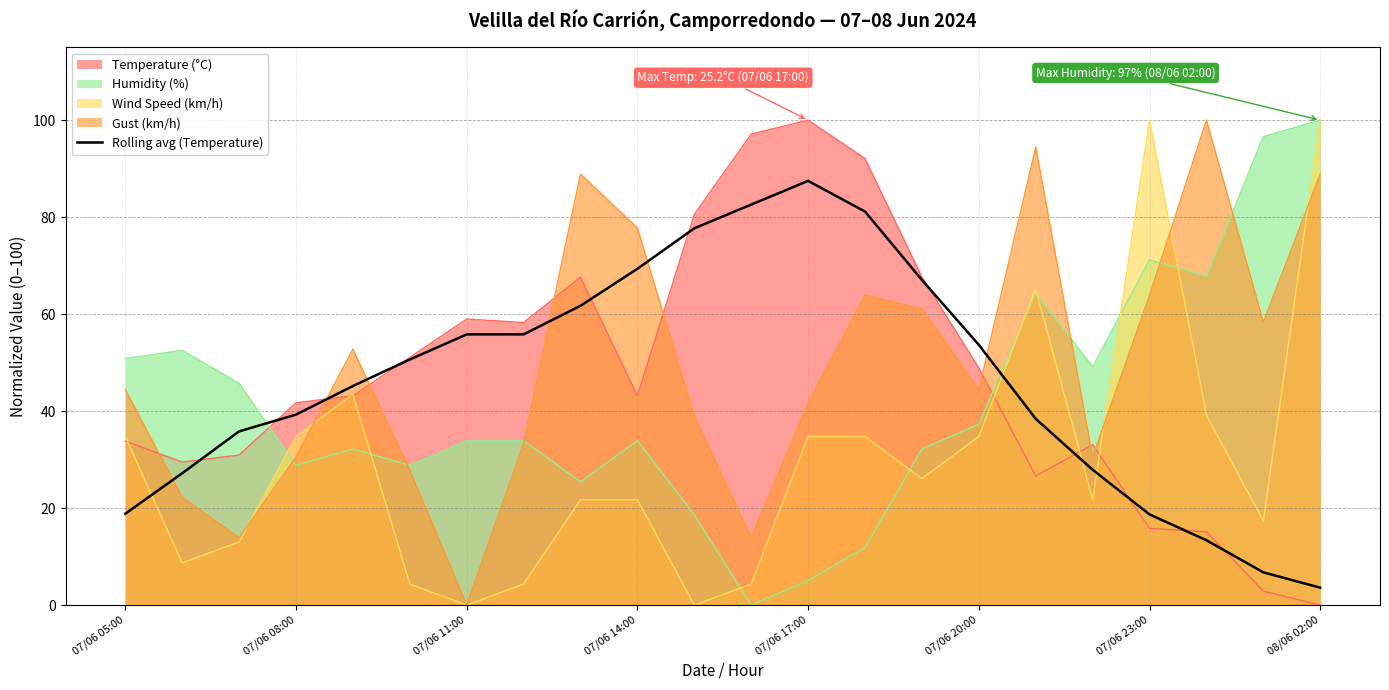

What is the sum of all values?

1018.1